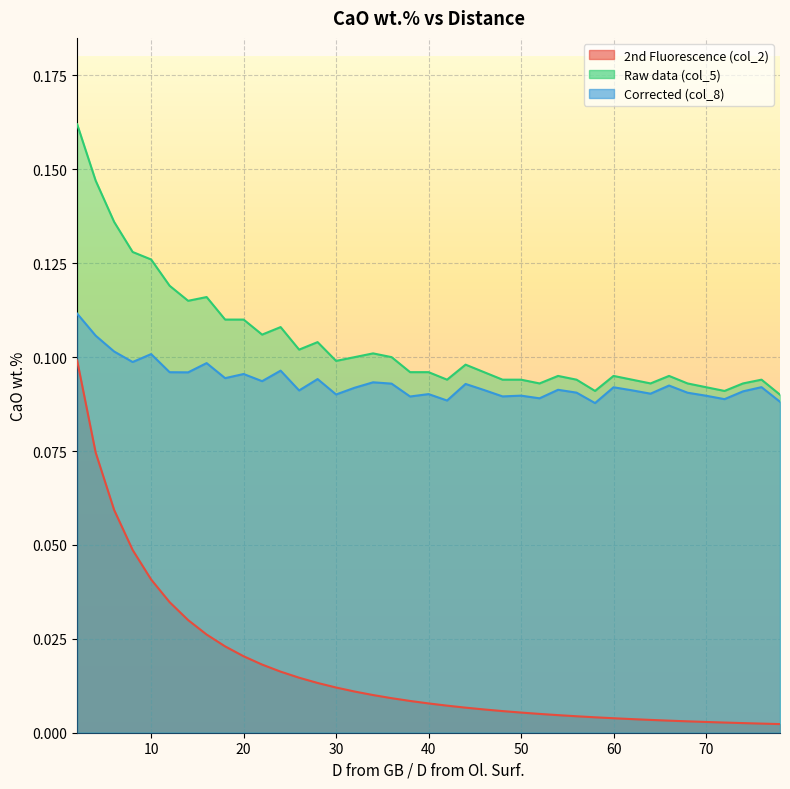

What value does the Raw data (col_5) series have at 28?

0.1